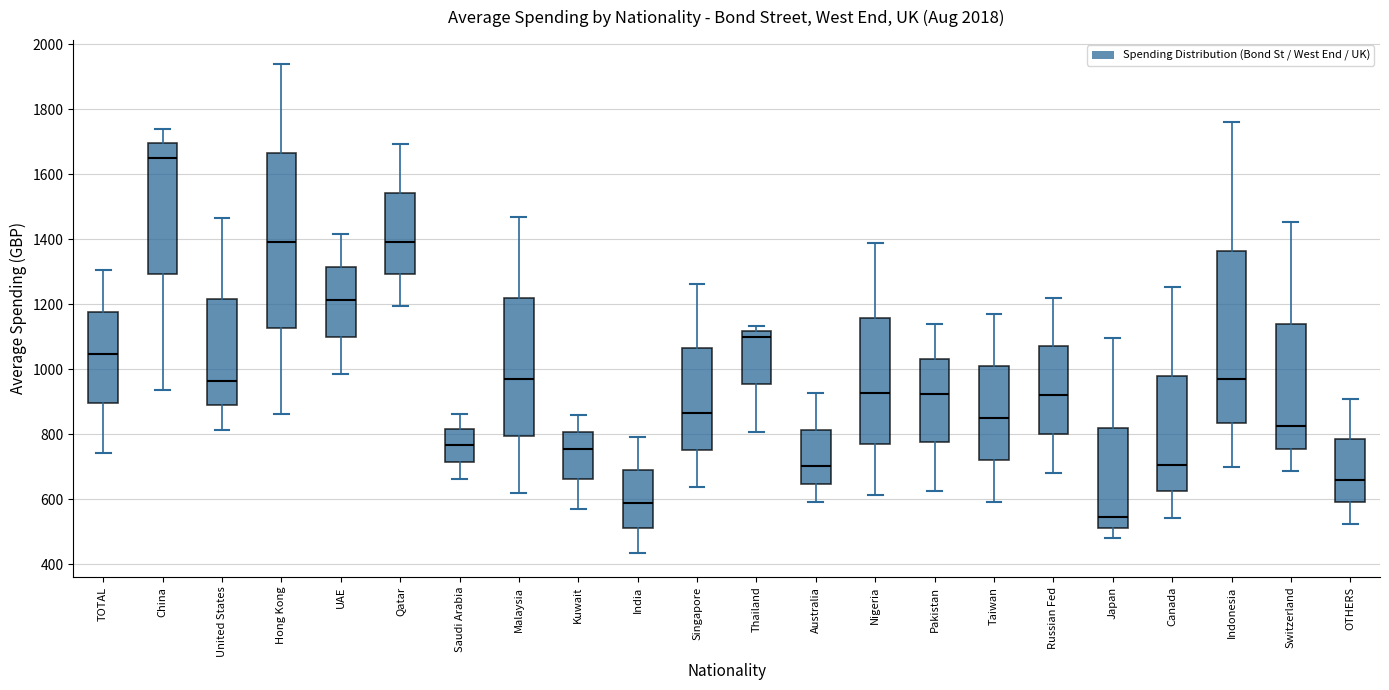

Which box has the lowest median line?

Japan